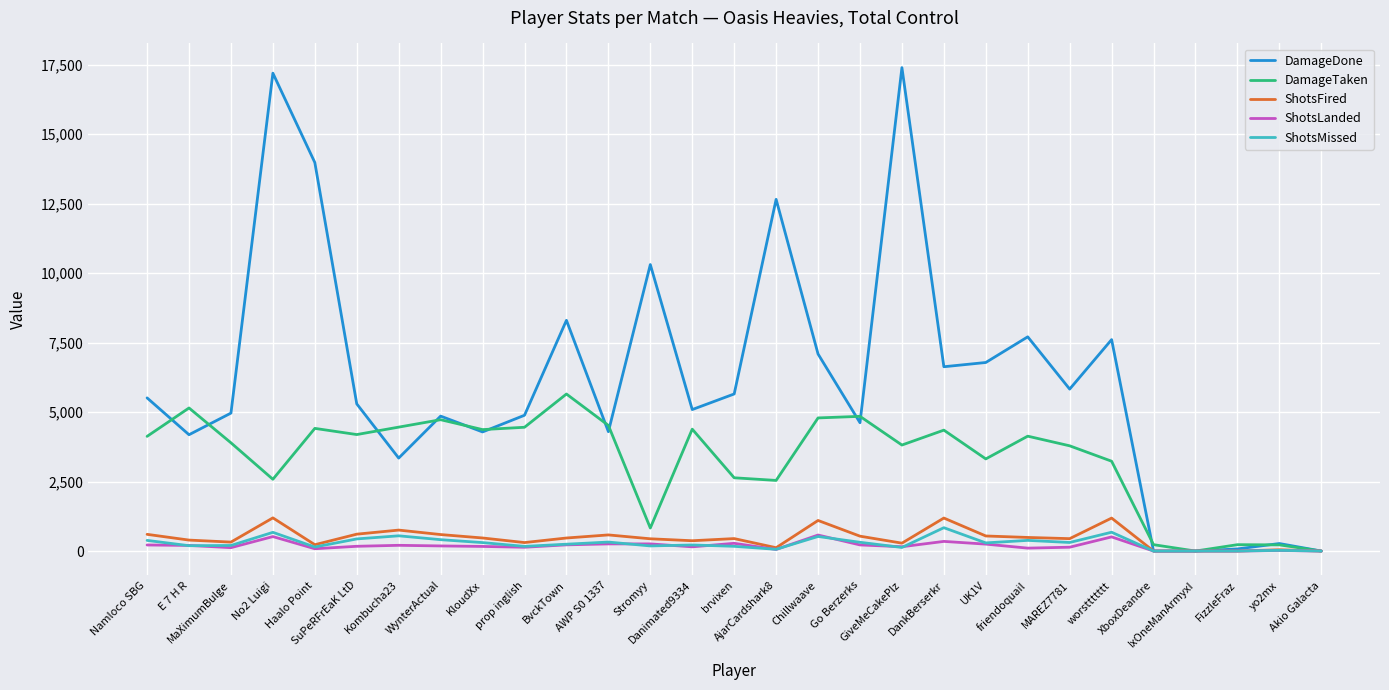

Where does the ShotsLanded series first go above 171?

Namloco SBG